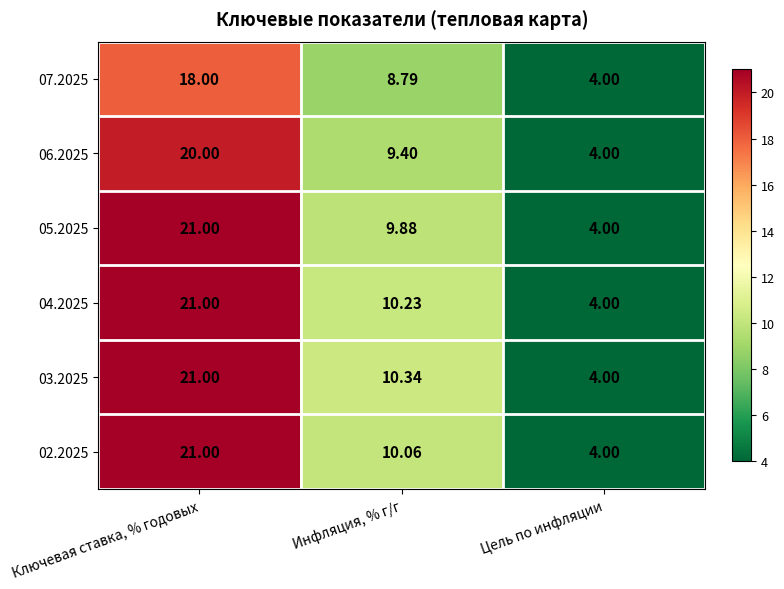

Rank the categories by 05.2025 value from highest to lowest.

Ключевая ставка, % годовых, Инфляция, % г/г, Цель по инфляции